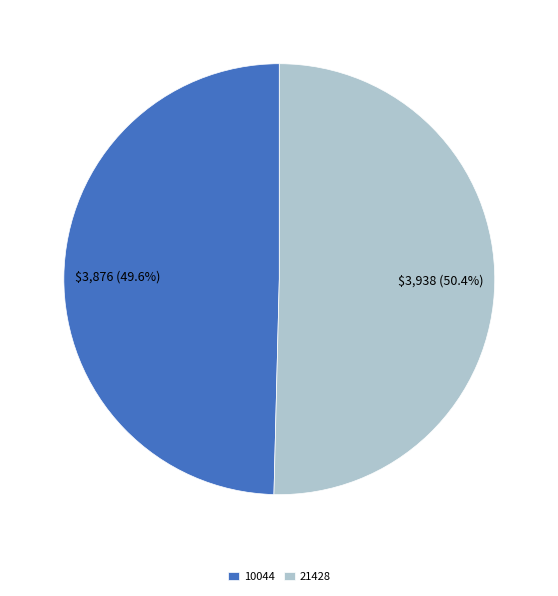

To the nearest percent, what is the average slice percentage?

50%